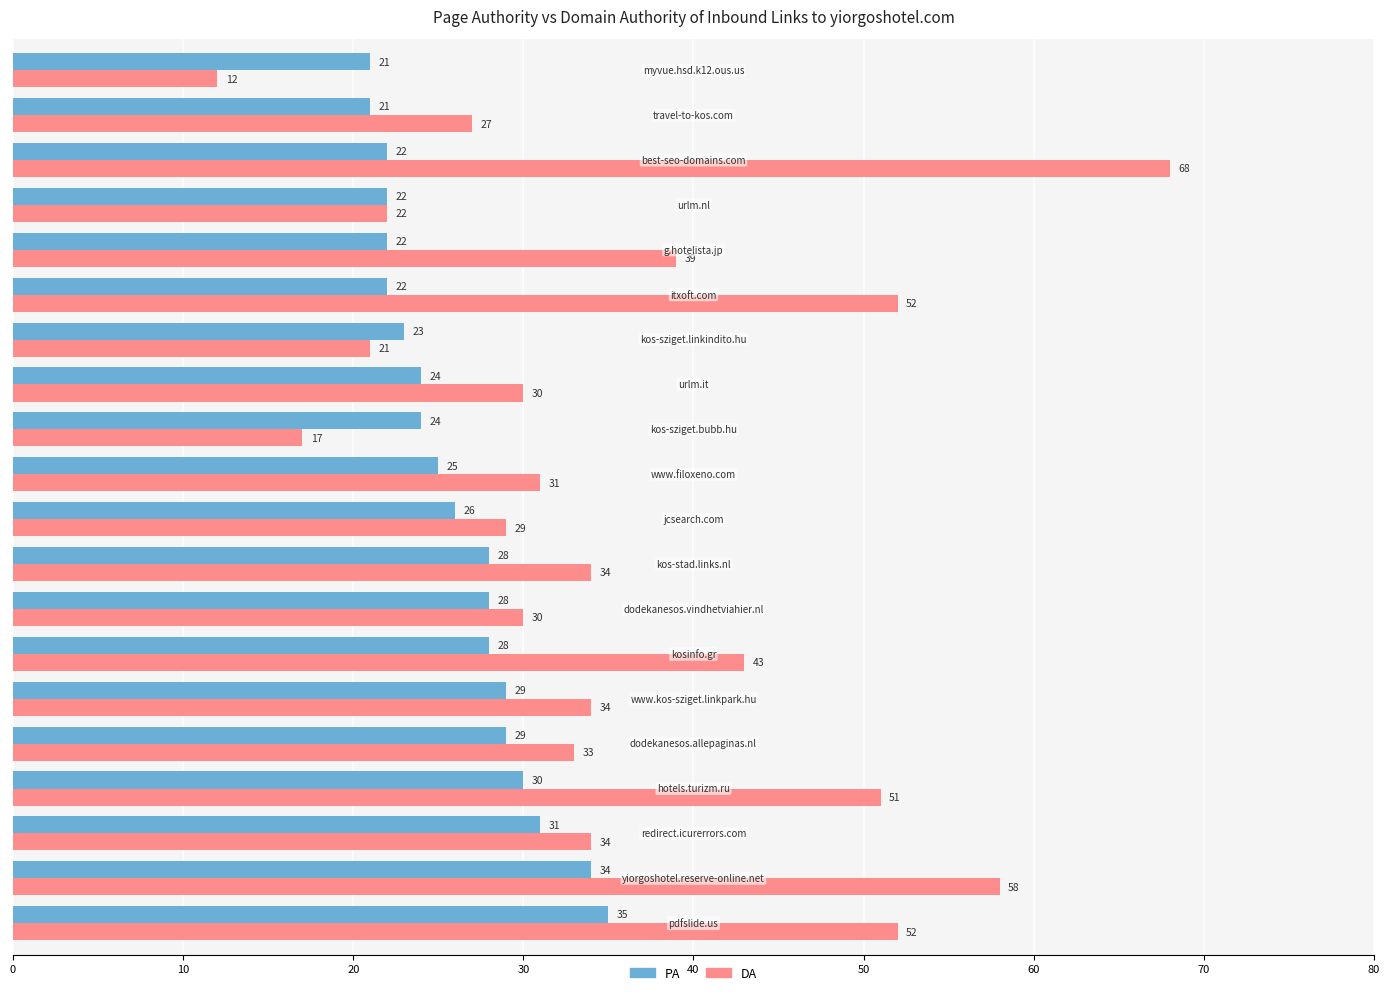

What is the average value of the DA series?

36